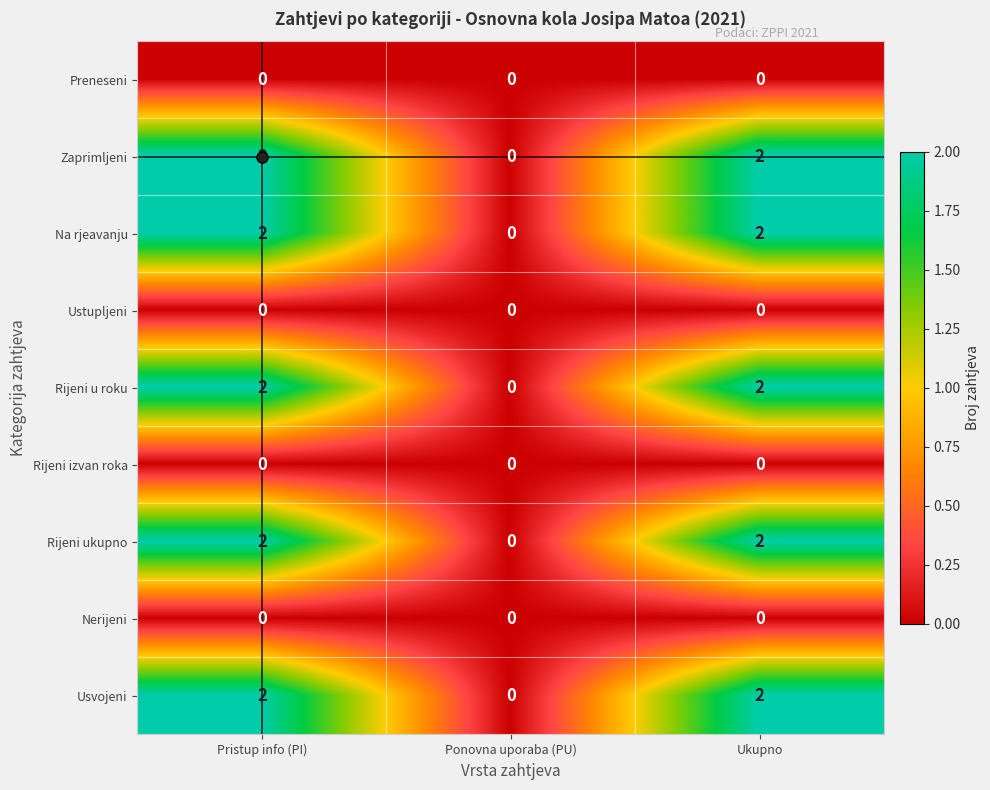

At which label does Zaprimljeni reach its minimum?

Ponovna uporaba (PU)